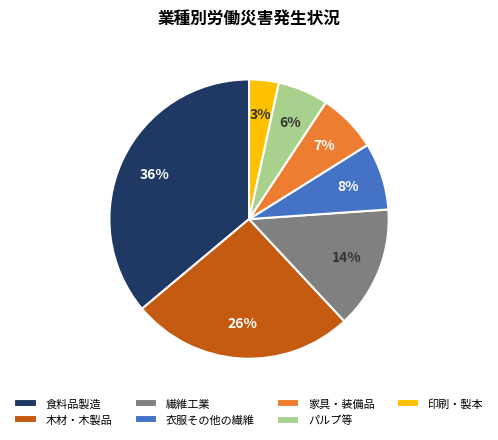

Which has a higher value, 繊維工業 or 木材・木製品?

木材・木製品